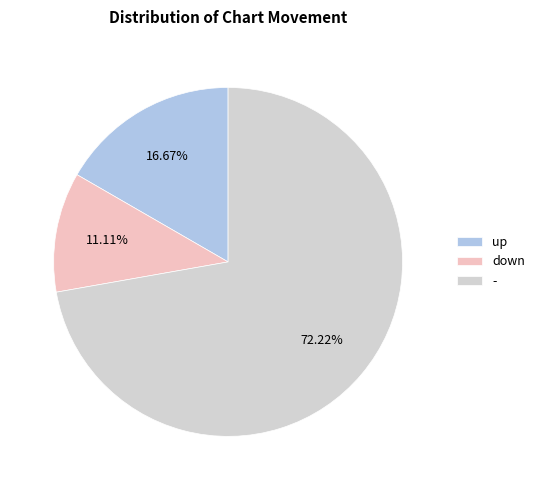

To the nearest percent, what is the difference between the down and - slice percentages?

61%